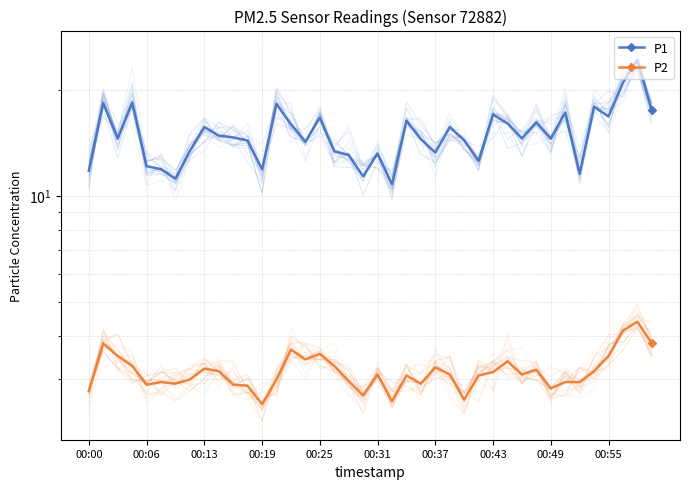

What is the value of the P2 point at the 17th from the left?

3.5